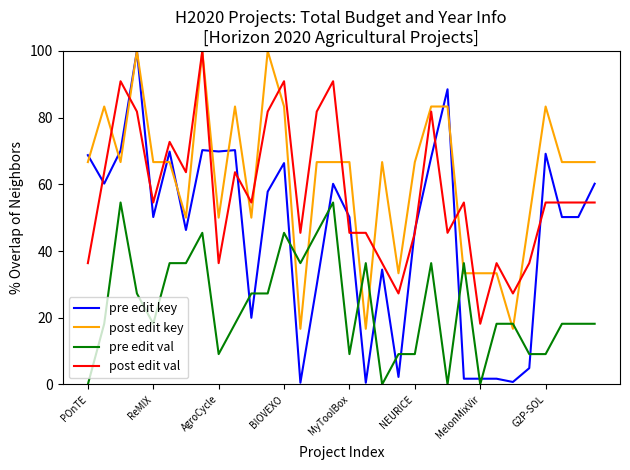

Which series has the widest spread of values?

pre edit key